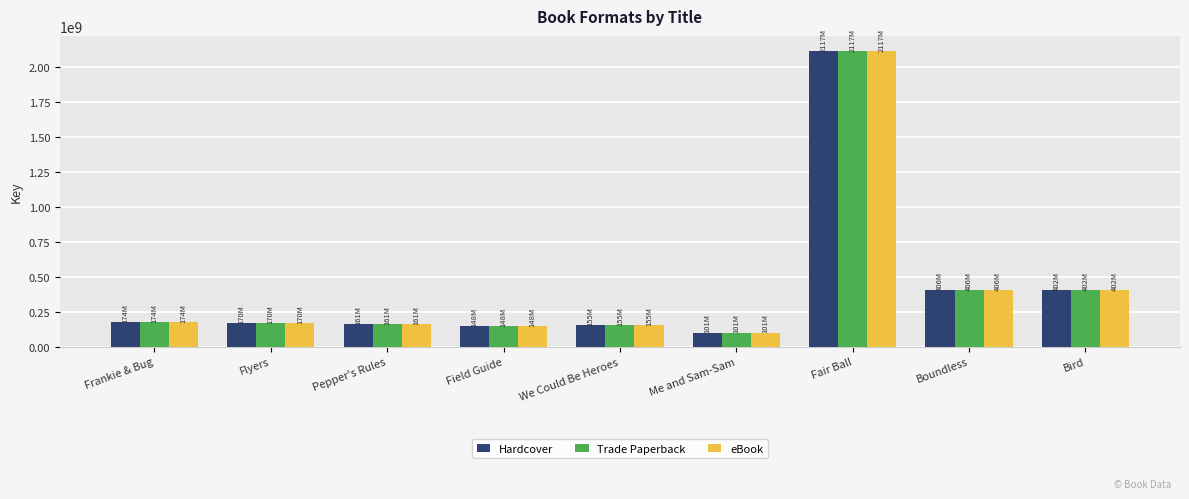

At which category is the sum across all series the highest?

Fair Ball